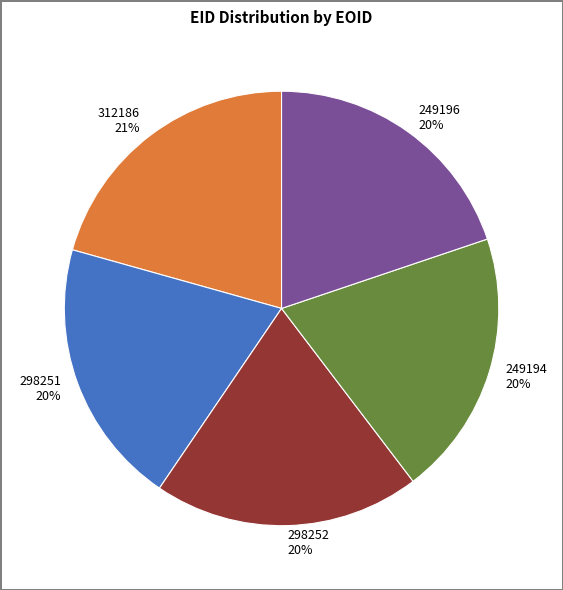

What is the ratio of the value at 249194 to the value at 298252?

1.0